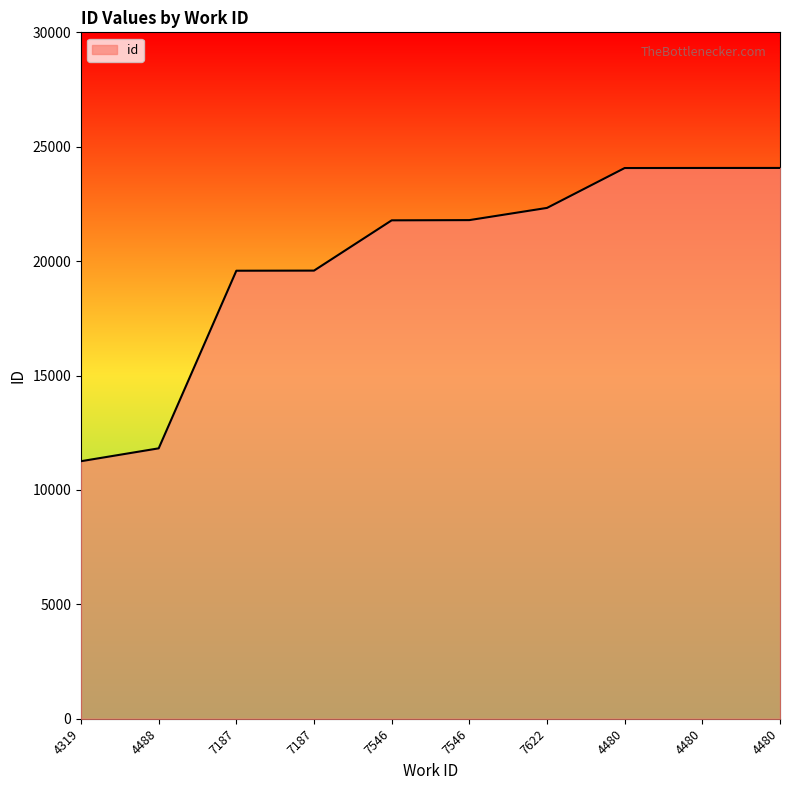

Read the value at 7187, to the nearest 10.

19590